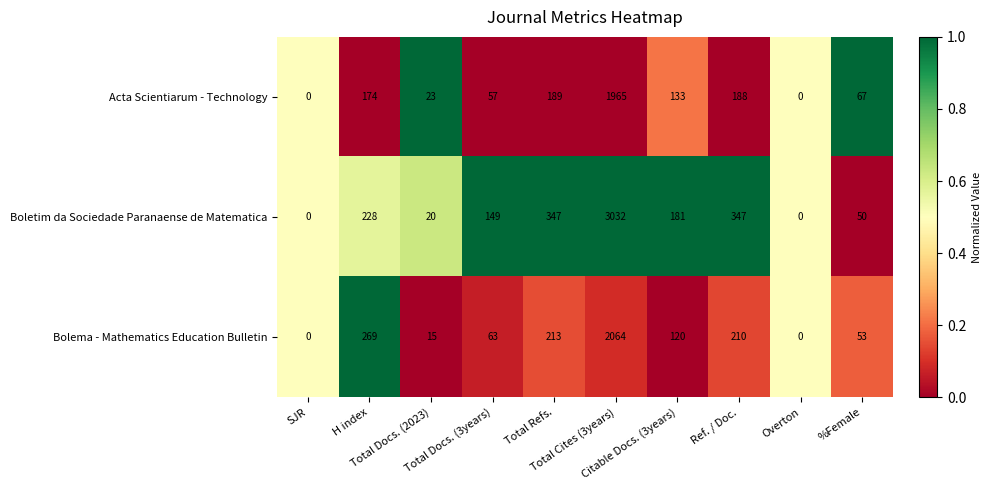

Rank the series by their maximum value, from lowest to highest.

Acta Scientiarum - Technology, Bolema - Mathematics Education Bulletin, Boletim da Sociedade Paranaense de Matematica